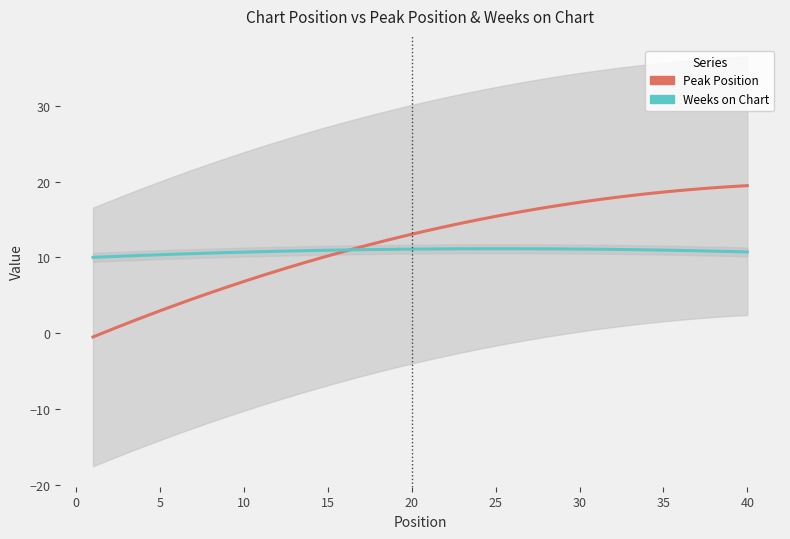

True or false: Weeks on Chart has a value of 15 at 27.

False